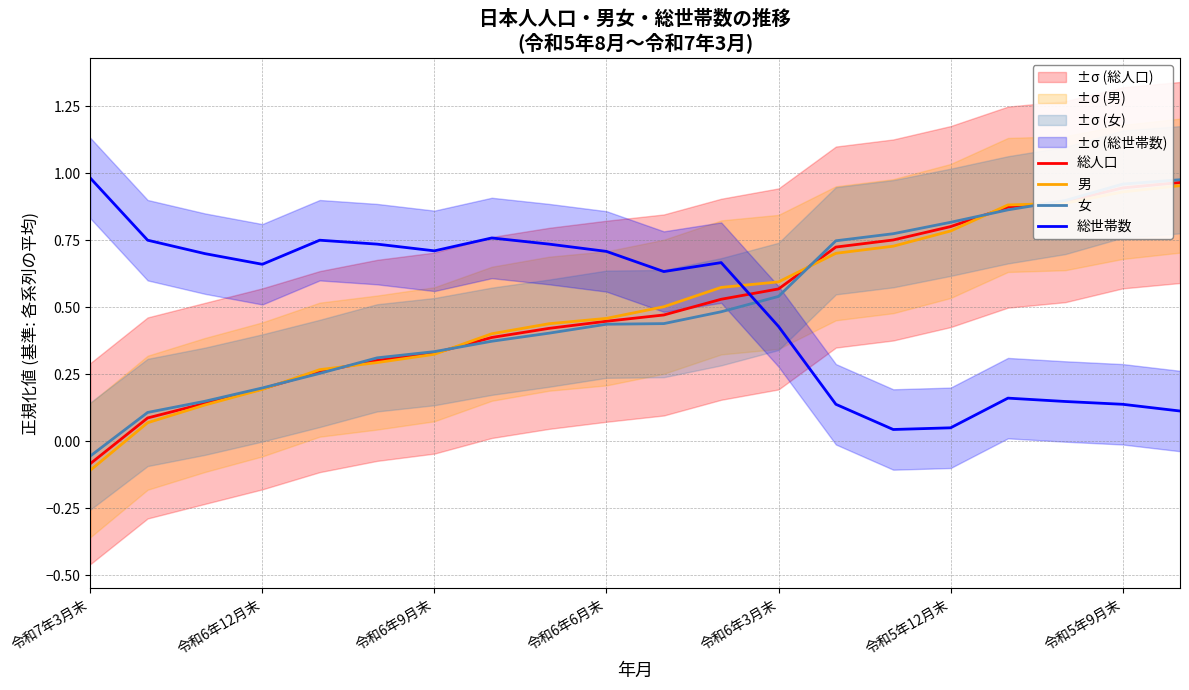

Rank the series by their average value, from highest to lowest.

男, 女, 総人口, 総世帯数